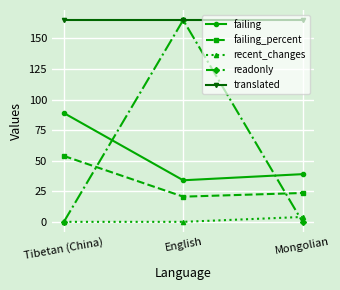

The value of recent_changes at English is 0.0. True or false?

True